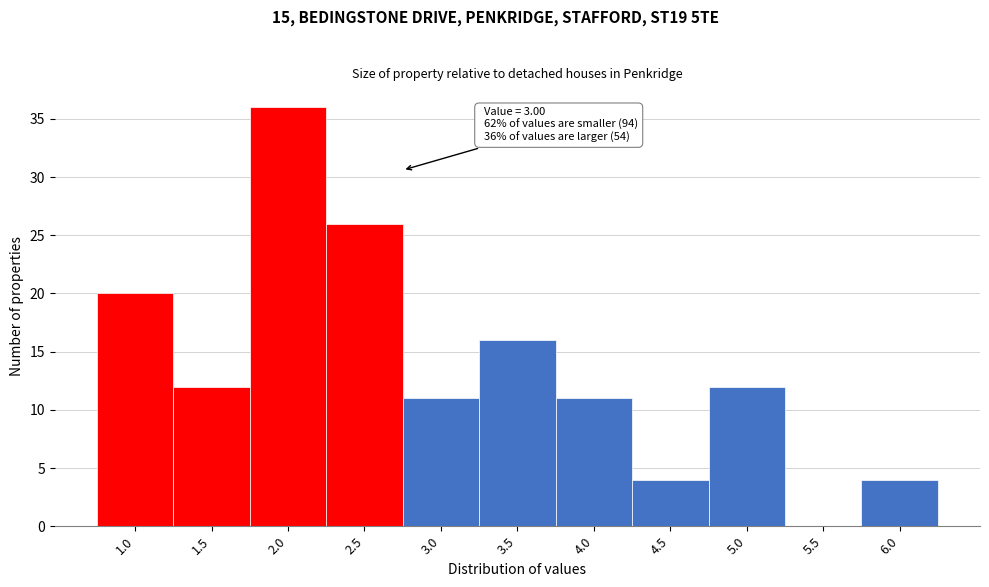

Reading left to right, what are all the values shown in this chart?

1.0=20	1.5=12	2.0=36	2.5=26	3.0=11	3.5=16	4.0=11	4.5=4	5.0=12	5.5=0	6.0=4